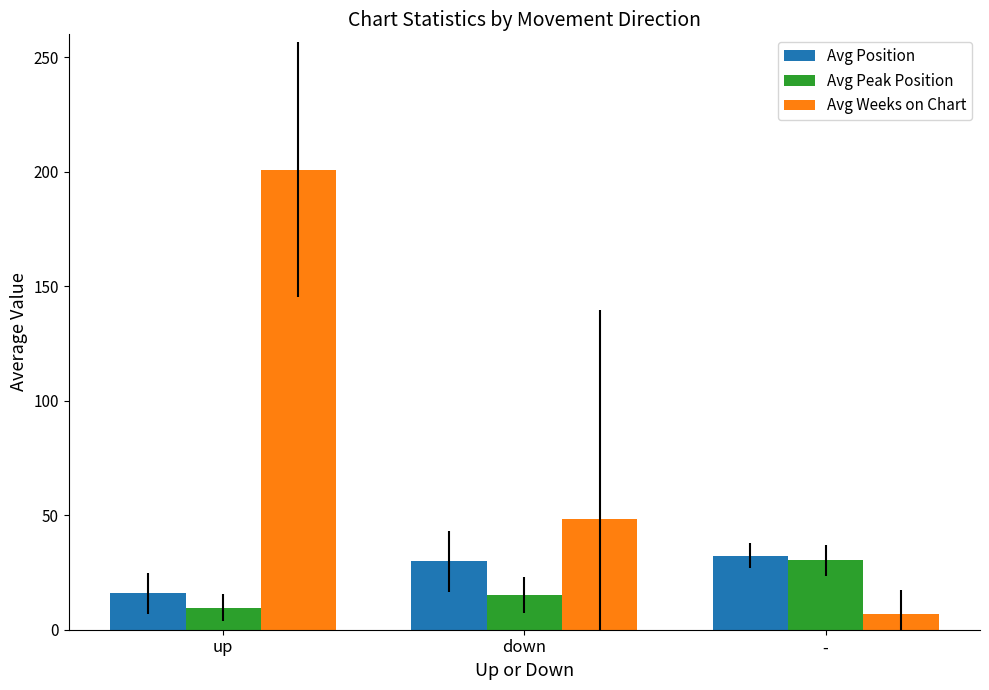

Rank the series at down from lowest to highest value.

Avg Peak Position, Avg Position, Avg Weeks on Chart